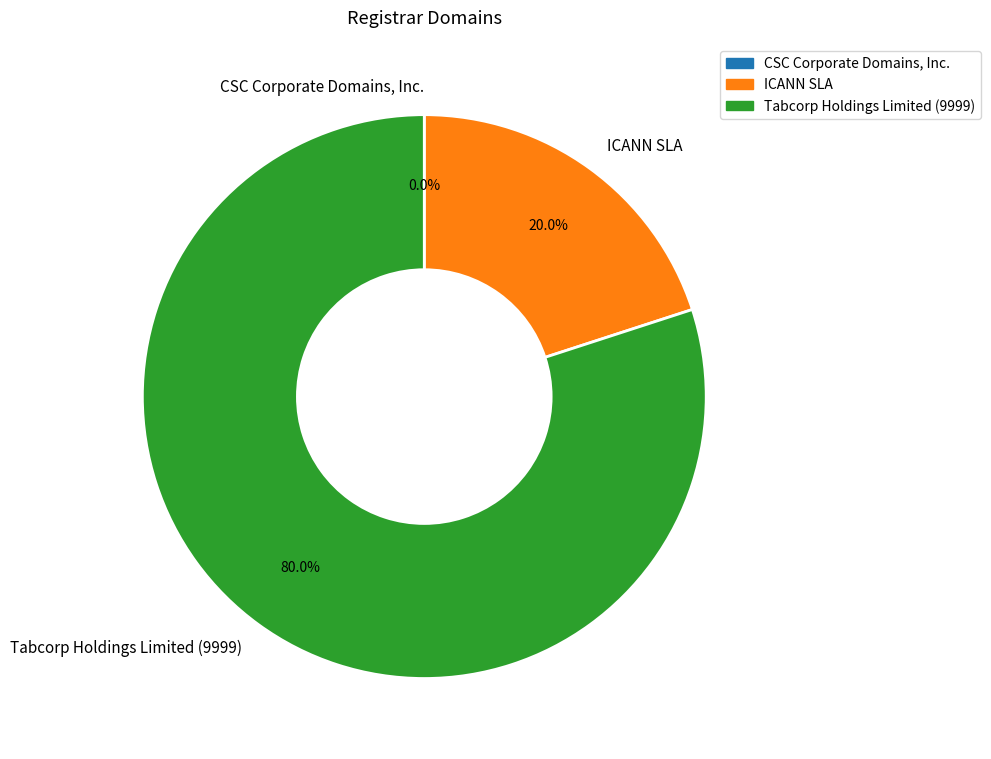

To the nearest percent, what is the combined percentage of ICANN SLA and CSC Corporate Domains, Inc.?

20%